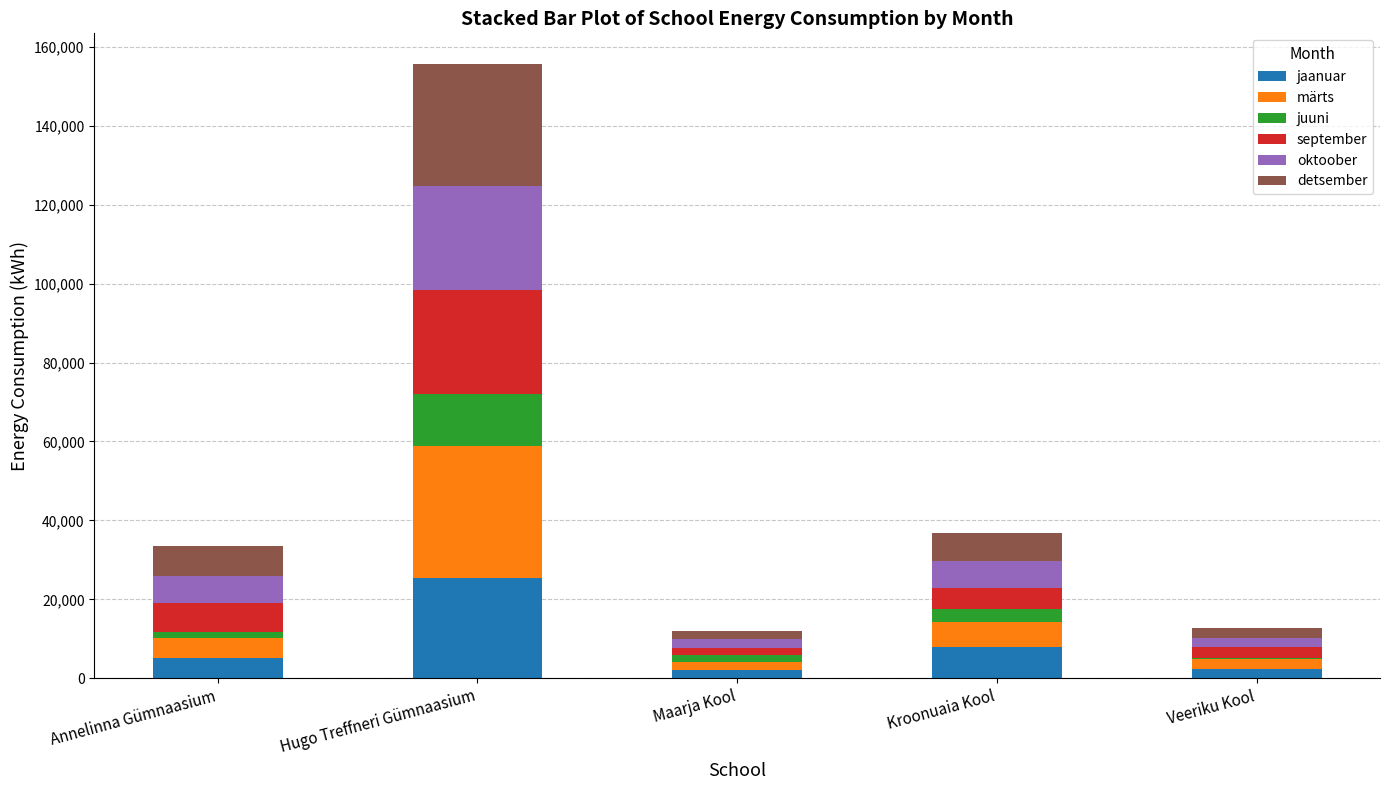

What is the total value across all series at Veeriku Kool?

12714.2